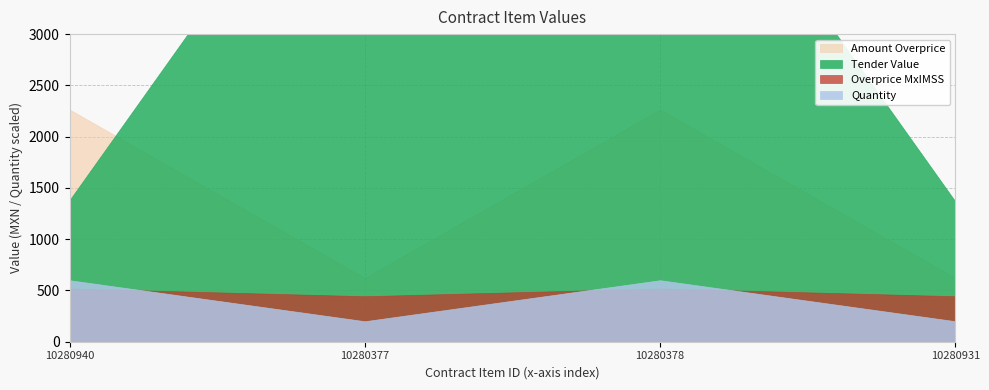

What is the total value across all series at 10280940?

5727.4